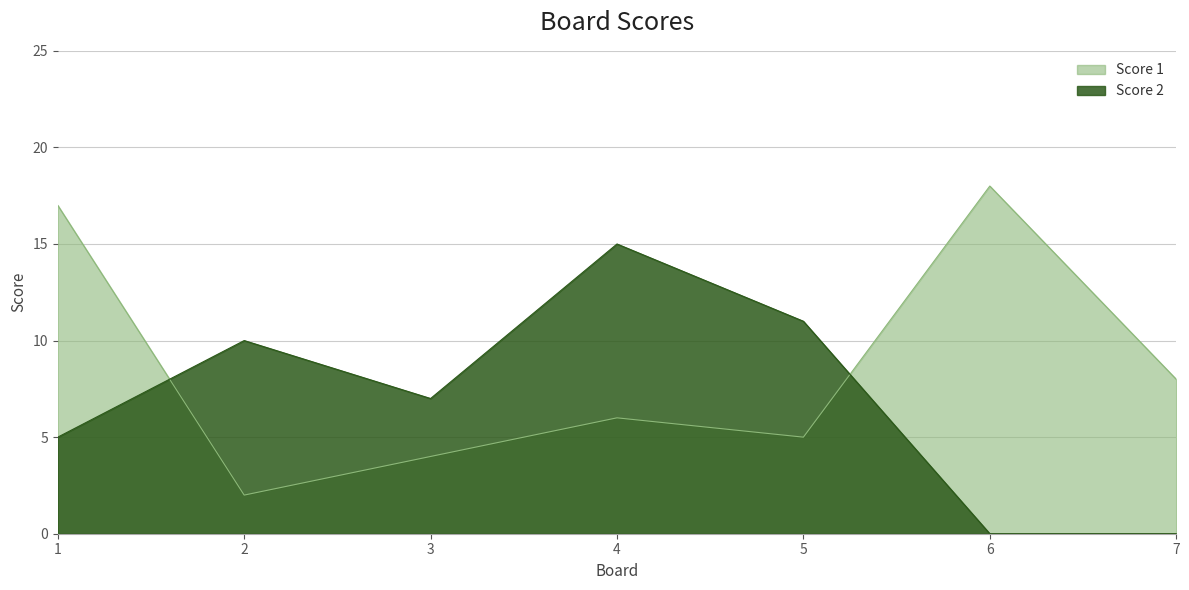

Reading left to right, list all the values displayed in this chart.

Score 1: 17	2	4	6	5	18	8
Score 2: 5	10	7	15	11	0	0